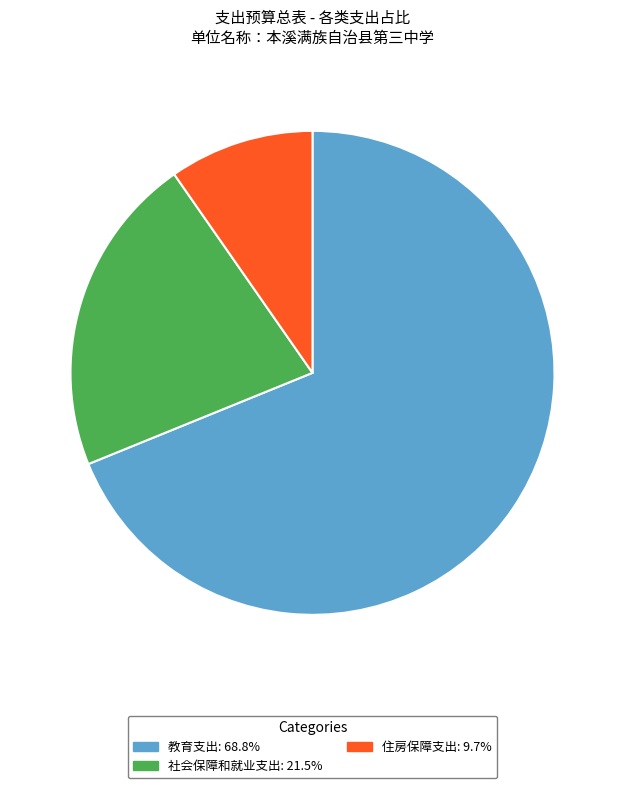

Rank the categories by value from highest to lowest.

教育支出, 社会保障和就业支出, 住房保障支出